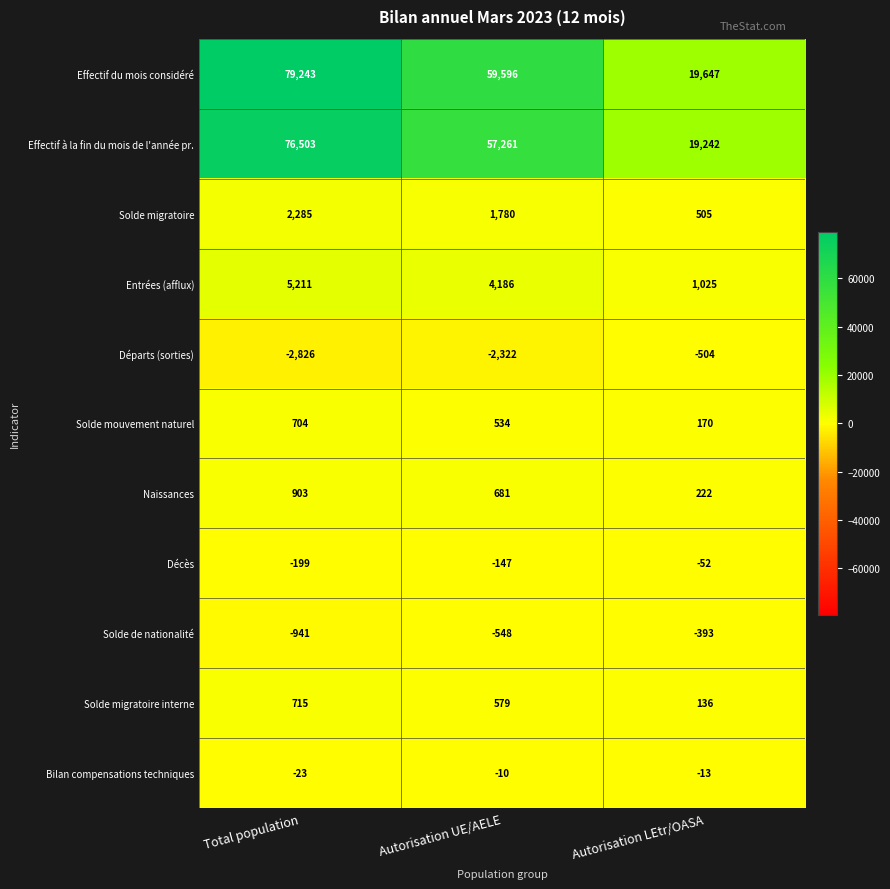

Rank the series at Total population from lowest to highest value.

Départs (sorties), Solde de nationalité, Décès, Bilan compensations techniques, Solde mouvement naturel, Solde migratoire interne, Naissances, Solde migratoire, Entrées (afflux), Effectif à la fin du mois de l'année pr., Effectif du mois considéré